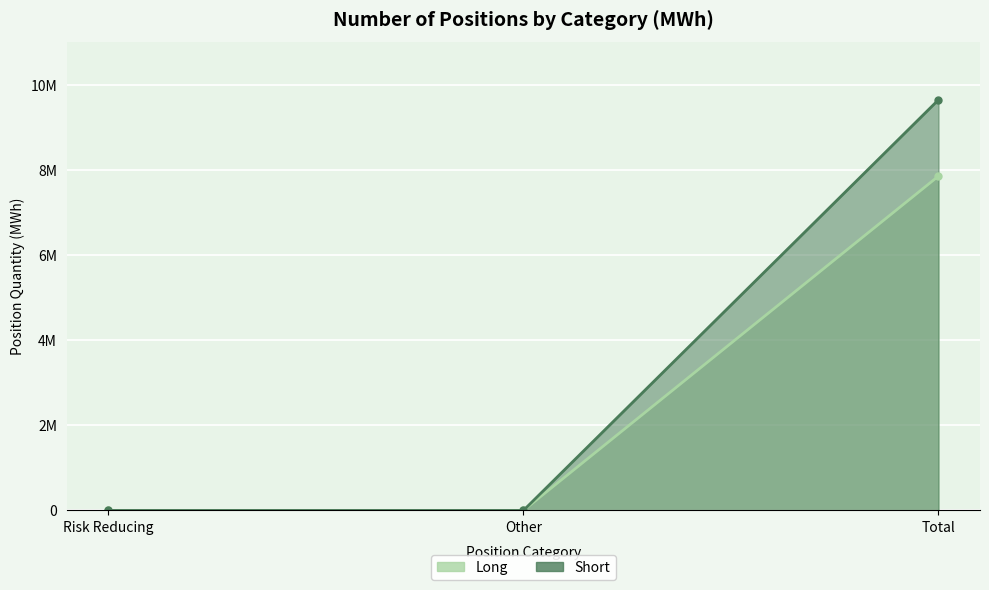

What are all the series names shown in the legend?

Long, Short